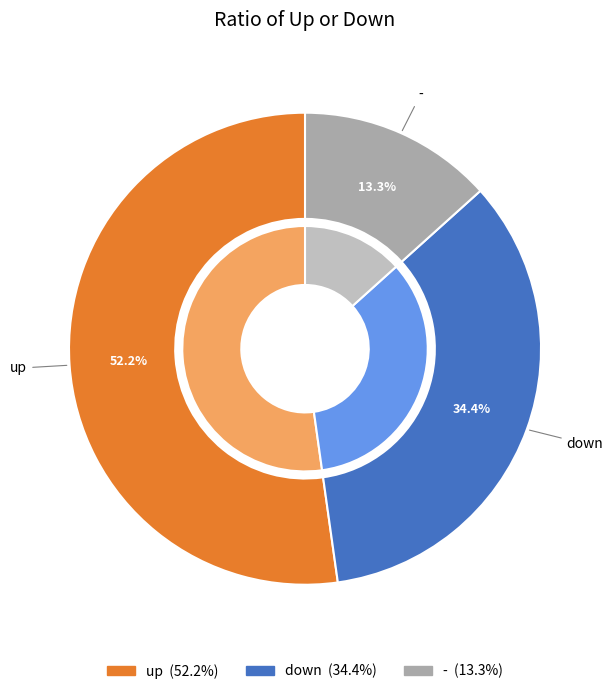

Rank the categories by value from lowest to highest.

-, down, up